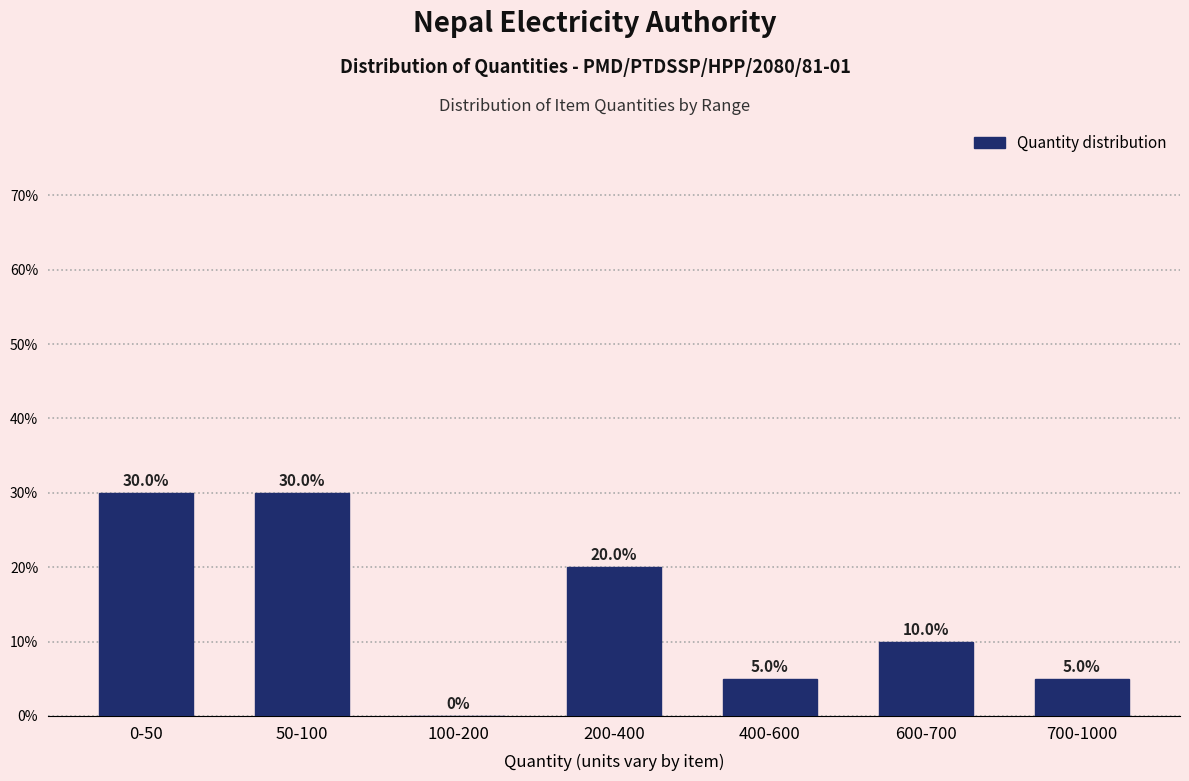

Reading left to right, extract all data points from this chart.

0-50=30	50-100=30	100-200=0	200-400=20	400-600=5	600-700=10	700-1000=5